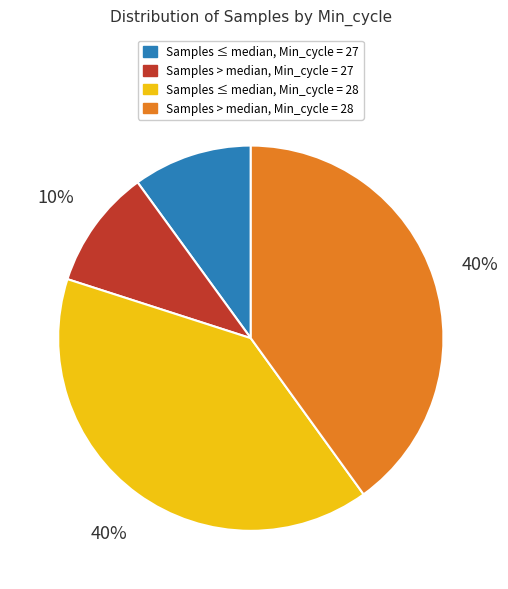

Is there a majority slice in this chart?

No